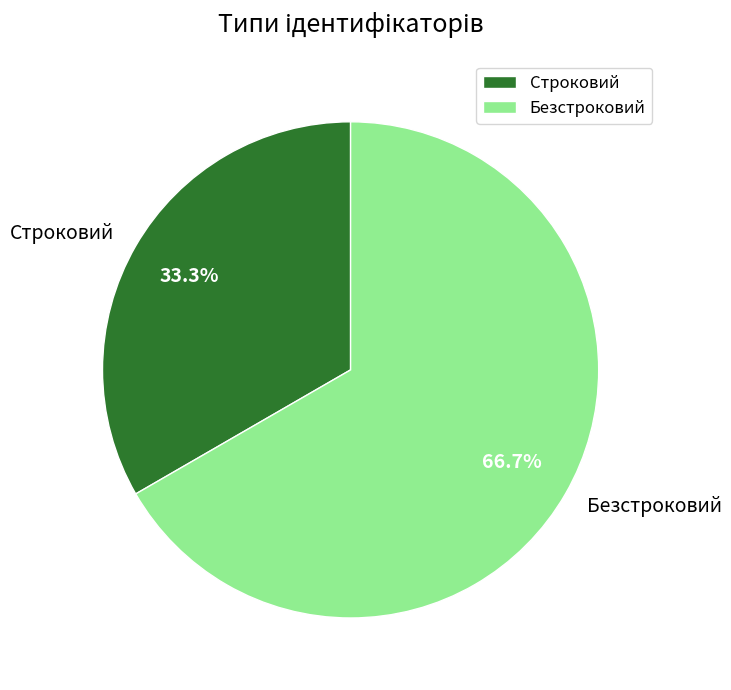

Does Безстроковий account for over 50% of the chart?

Yes